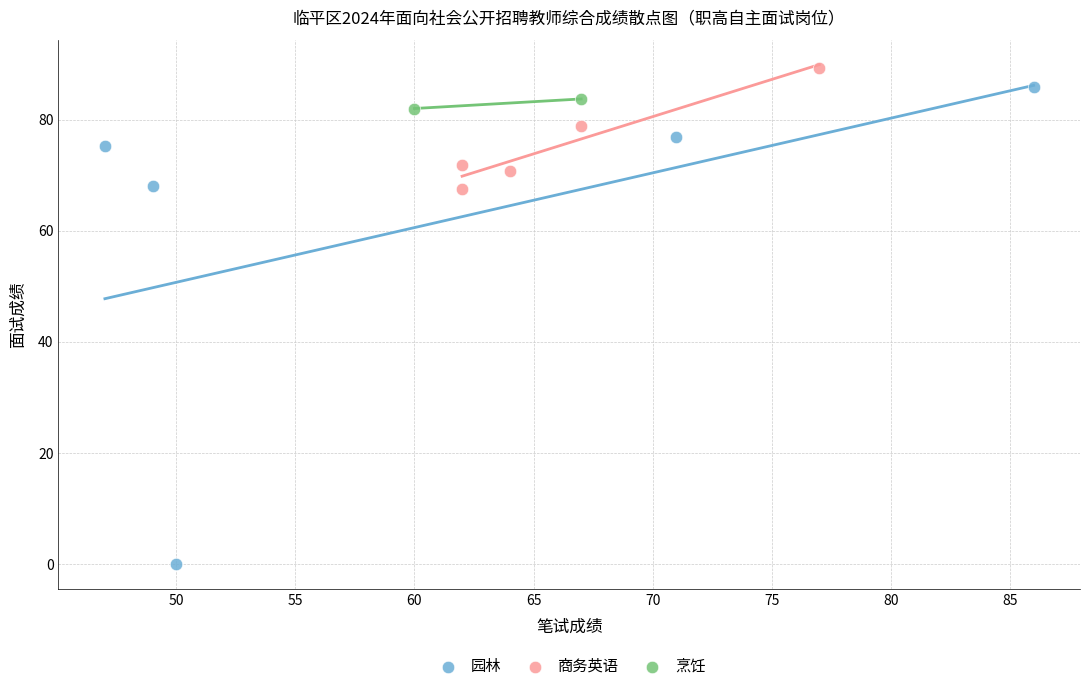

What are all the series names shown in the legend?

园林, 商务英语, 烹饪